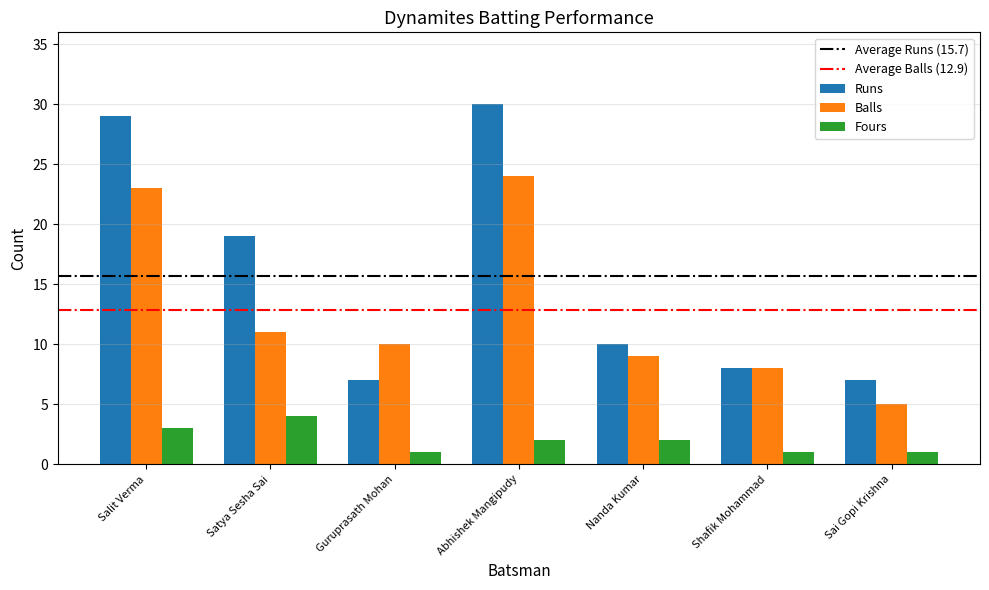

Is it true that Fours equals 5 at Salit Verma?

False